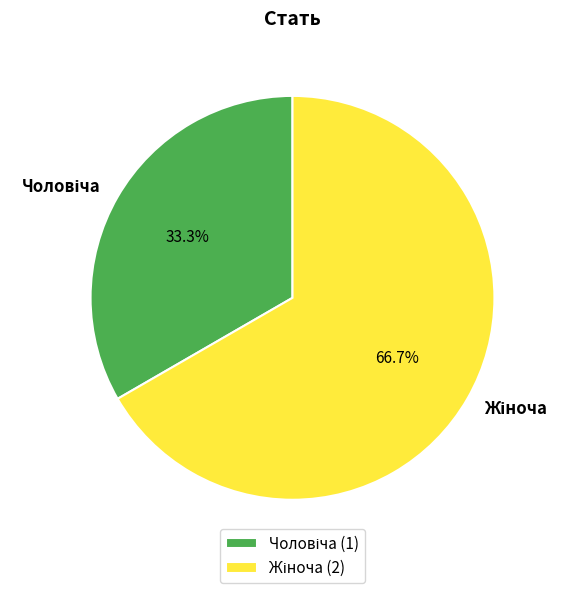

Is there a majority slice in this chart?

Yes